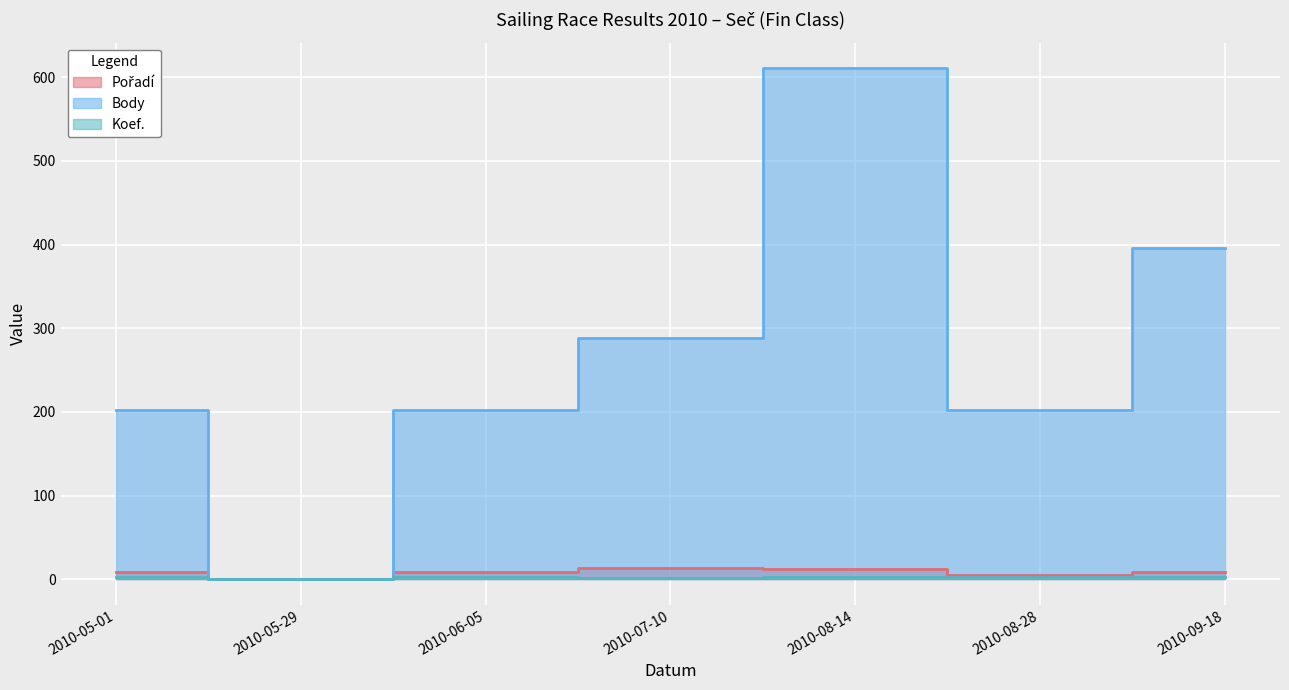

True or false: Body and Pořadí cross at least once.

False